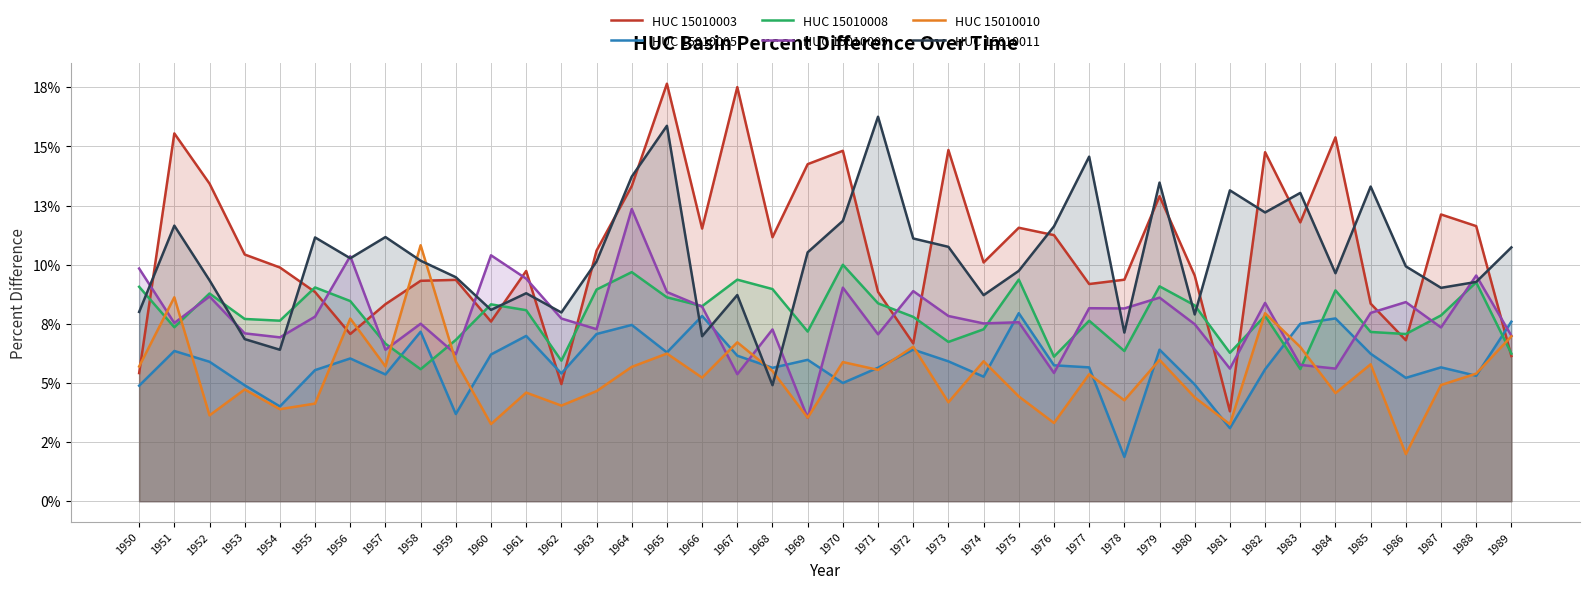

Which series changed the most between 1950 and 1969?

HUC 15010003